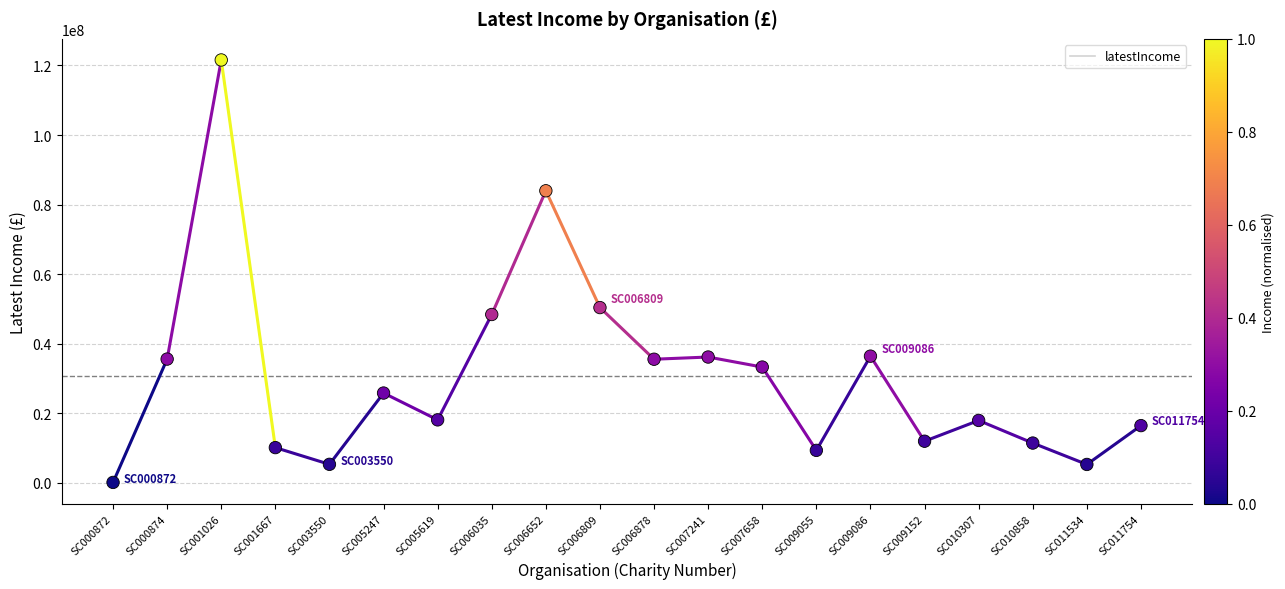

What Y value in the scatter plot is closest to 60850687?

50388404